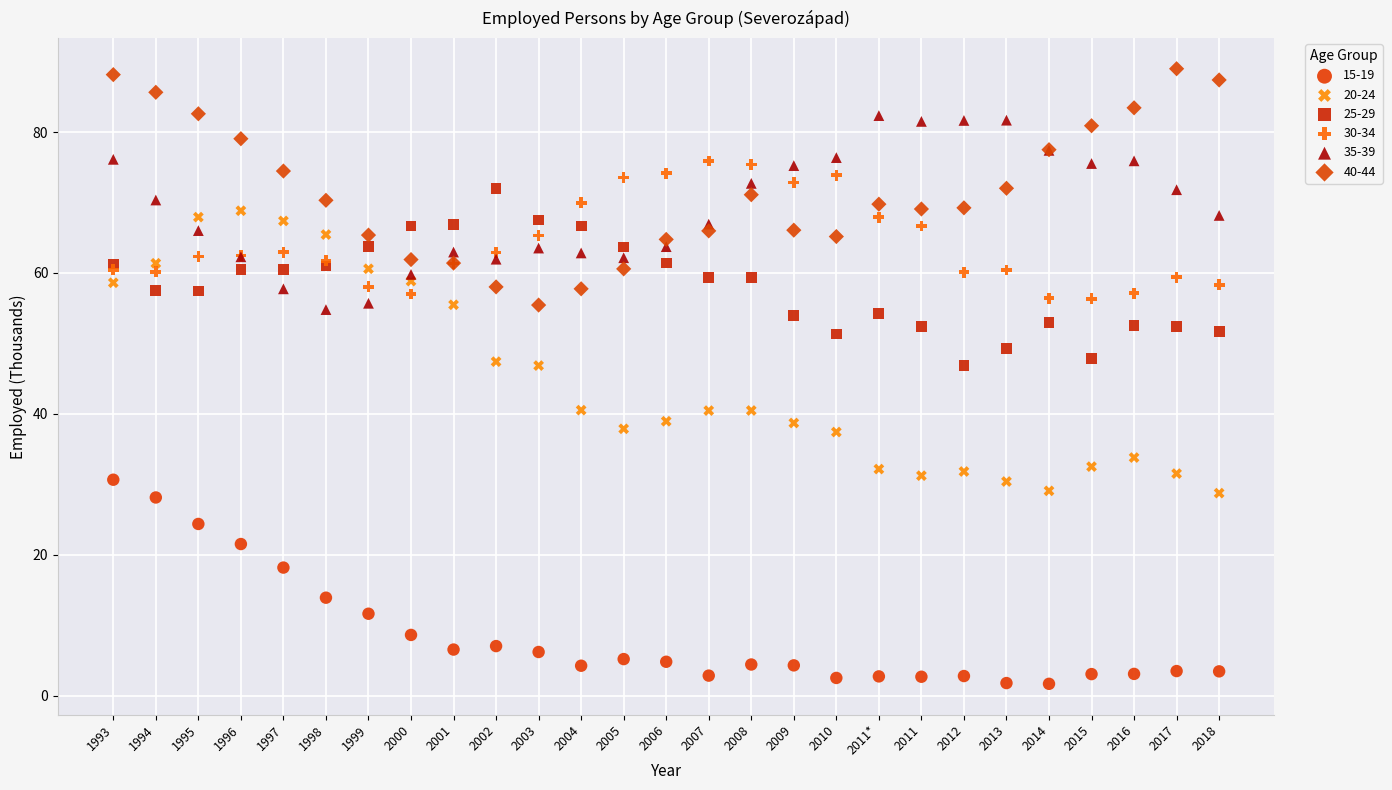

Which series has the widest spread of Y values?

20-24